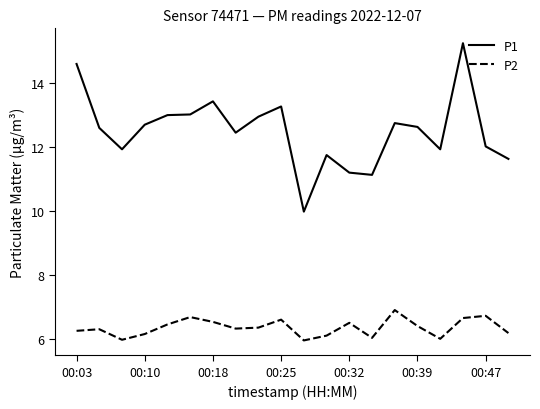

What is the minimum value for P1?

10.0